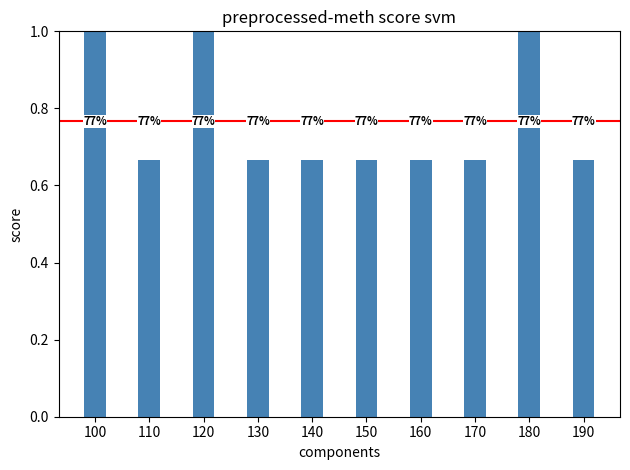

Are the bars horizontal?

No